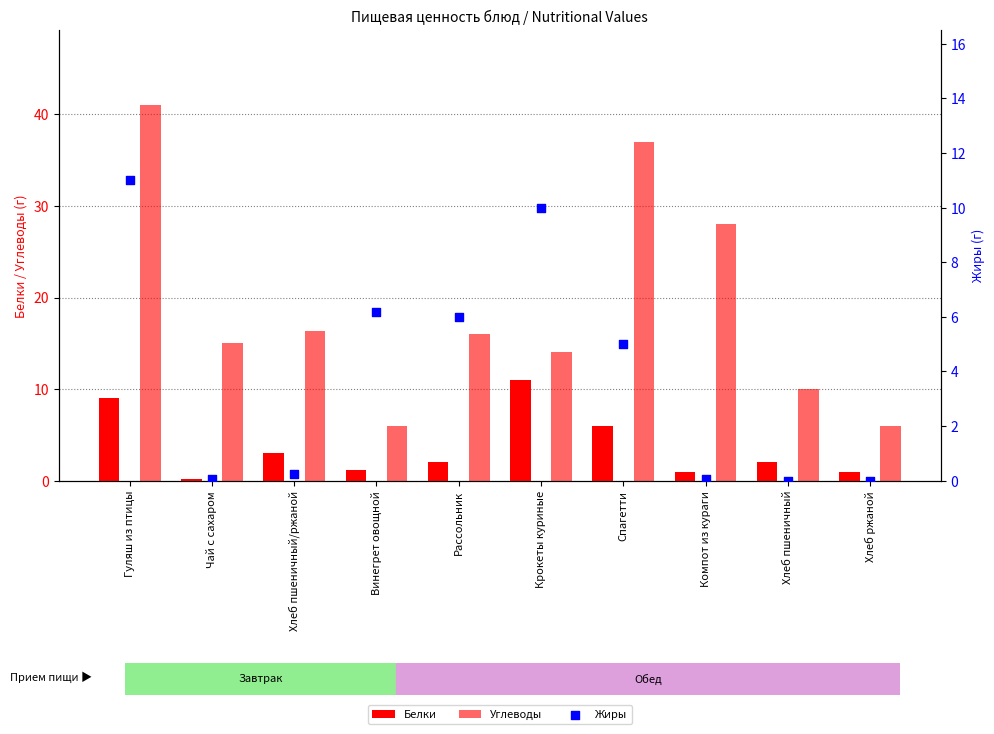

At which category is the sum across all series the highest?

Гуляш из птицы